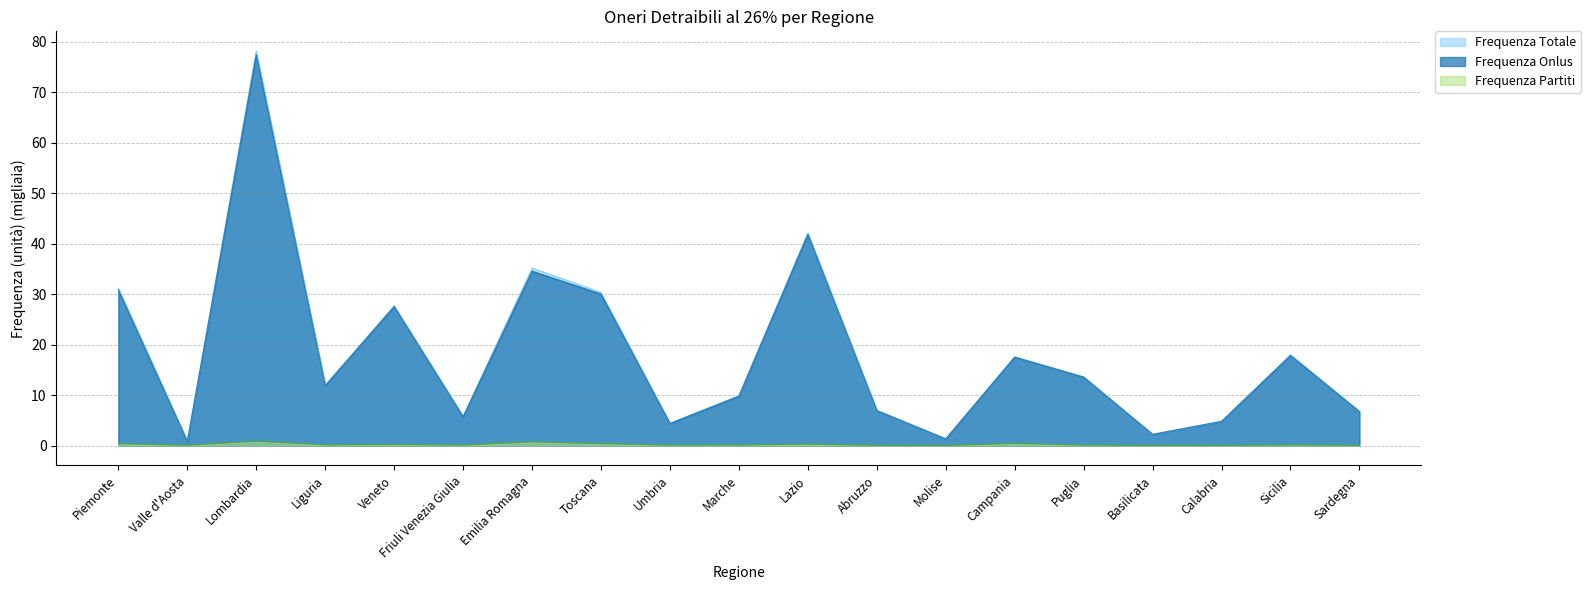

How many lines are shown in the chart?

3